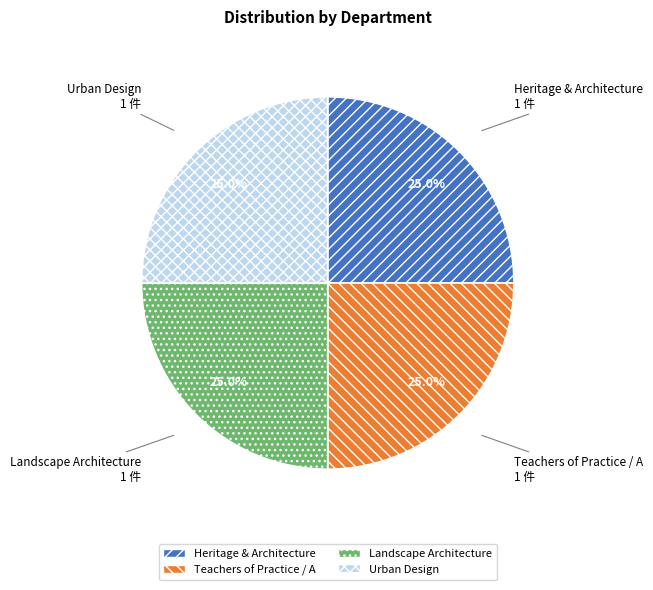

How much of the chart is everything except Landscape Architecture?

75.0%